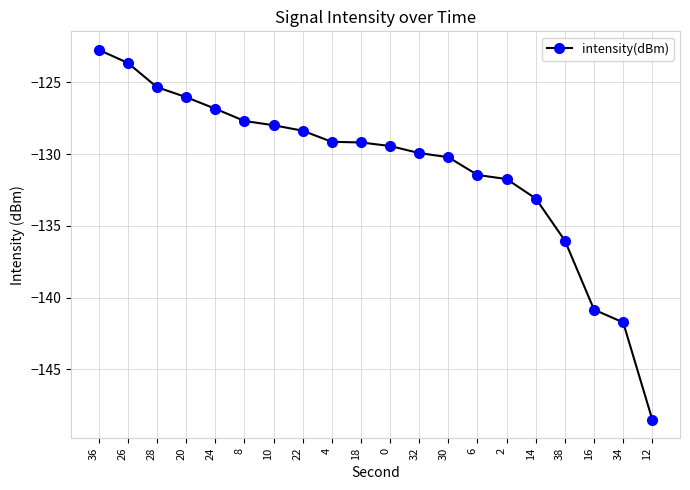

What position from the right is 34?

2